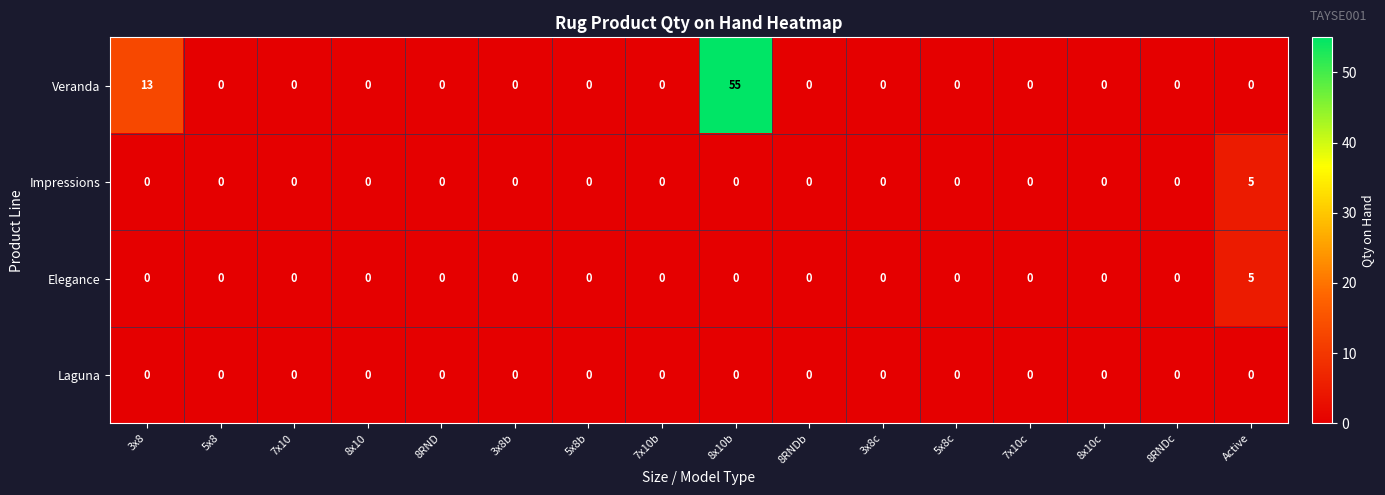

Which series has the largest total across all categories?

Veranda